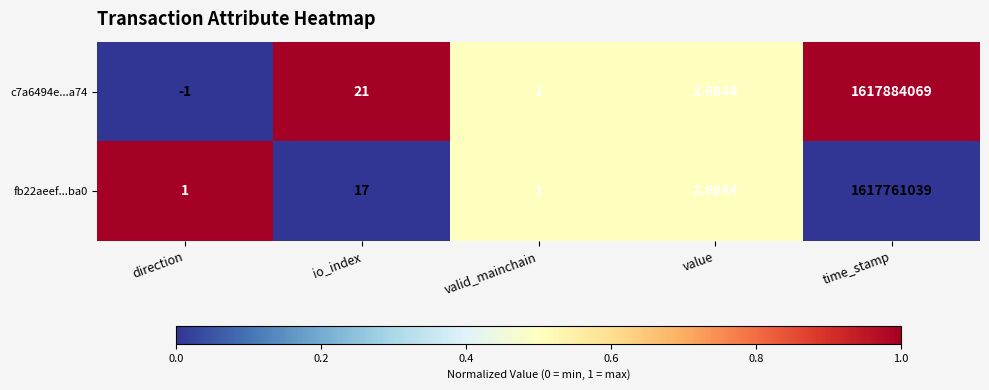

At which label does fb22aeef...ba0 first exceed 2?

io_index